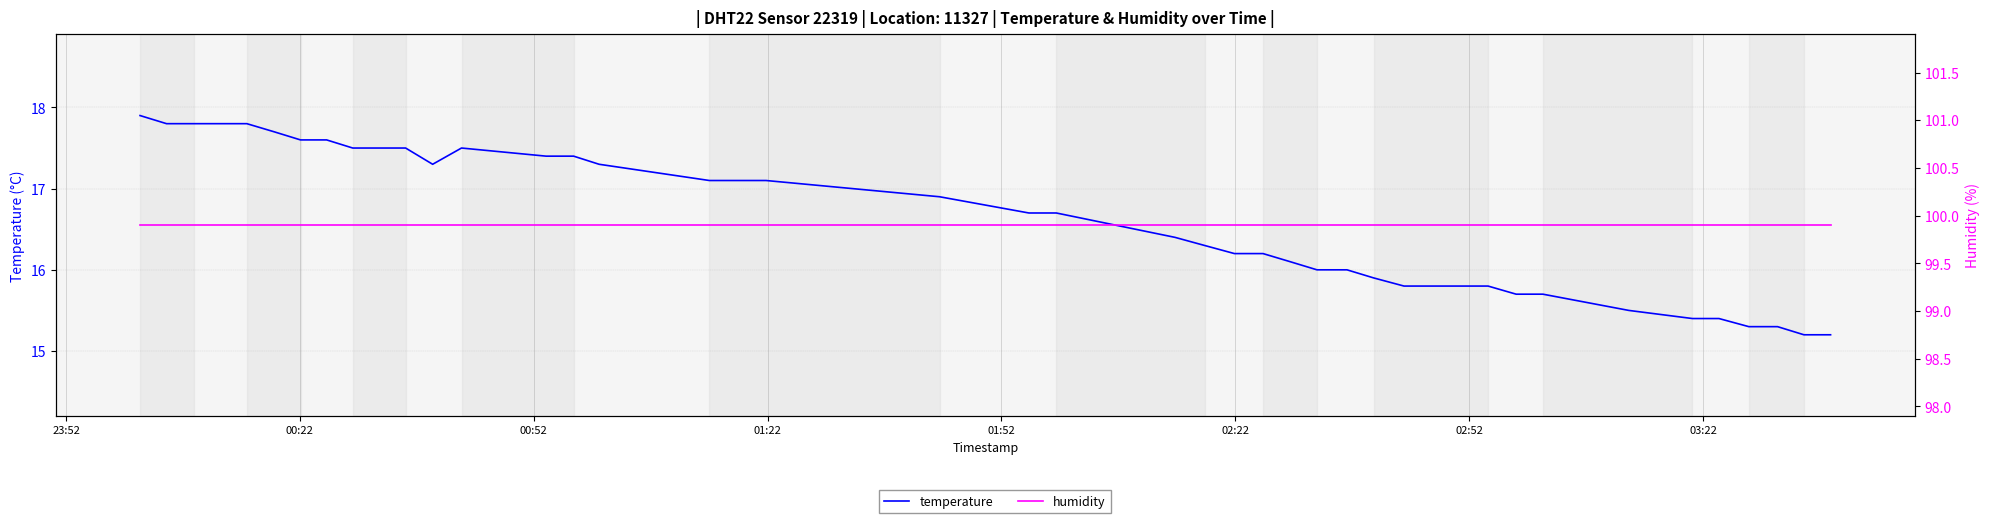

True or false: humidity and temperature intersect in this chart.

False